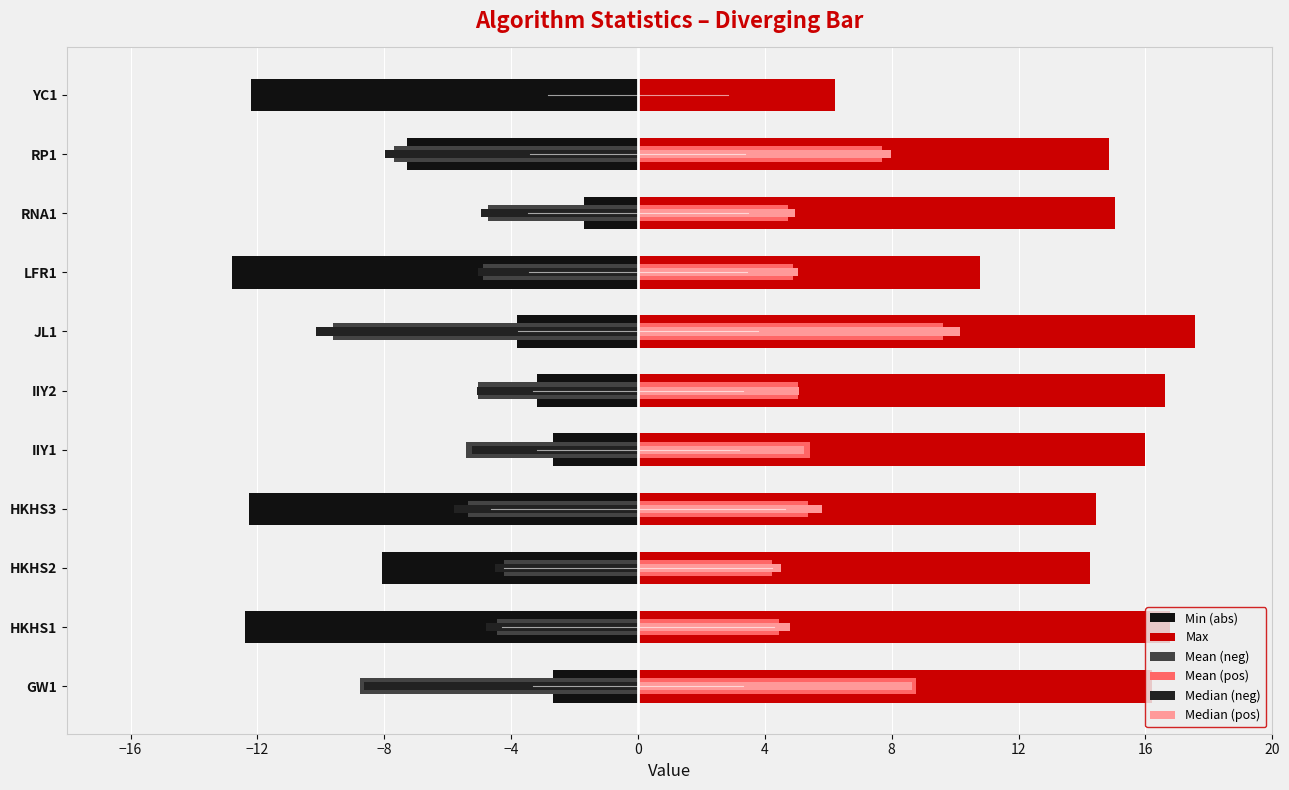

The value of Median (pos) at IIY2 is 8.7. True or false?

False